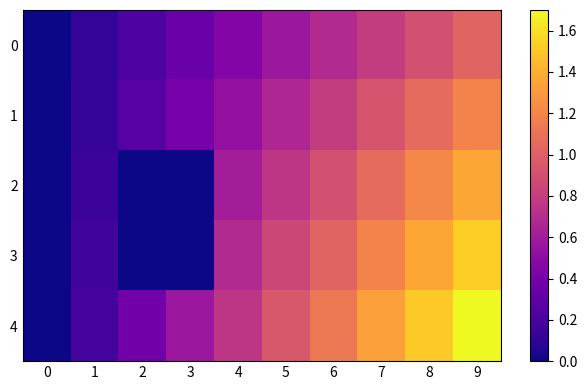

Count the number of categories in the chart.

10